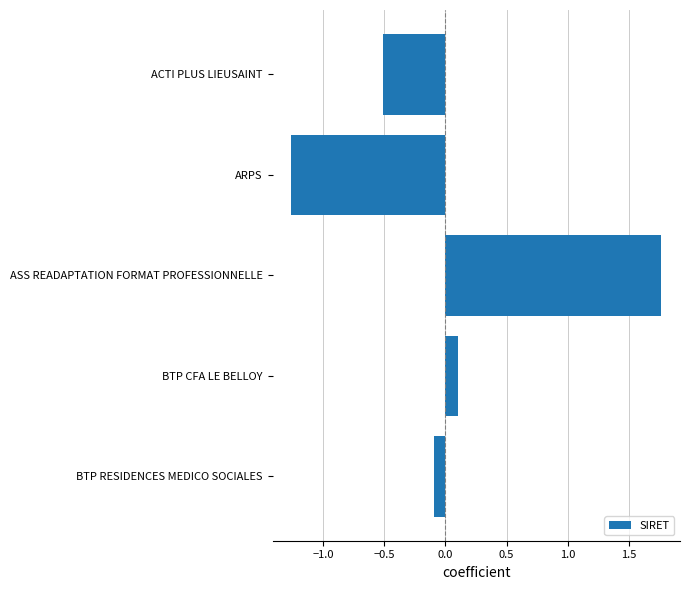

How many bars are there in total?

5